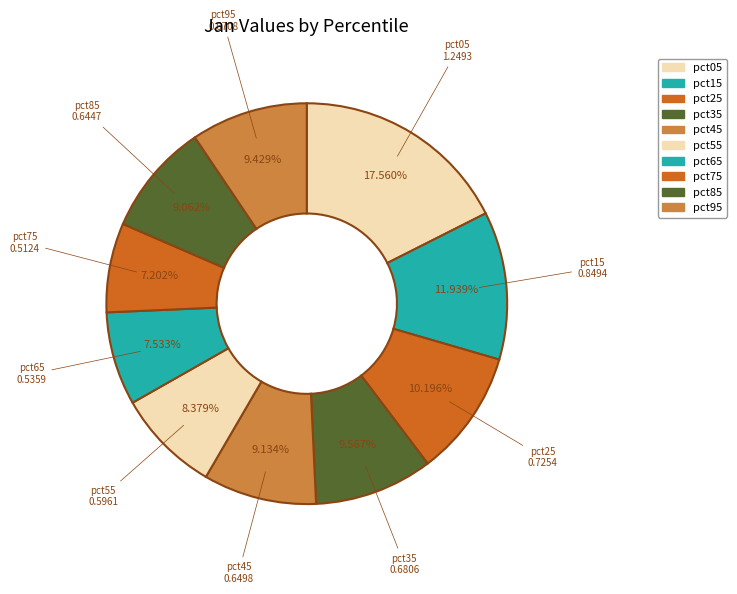

How many slices are in this pie chart?

10